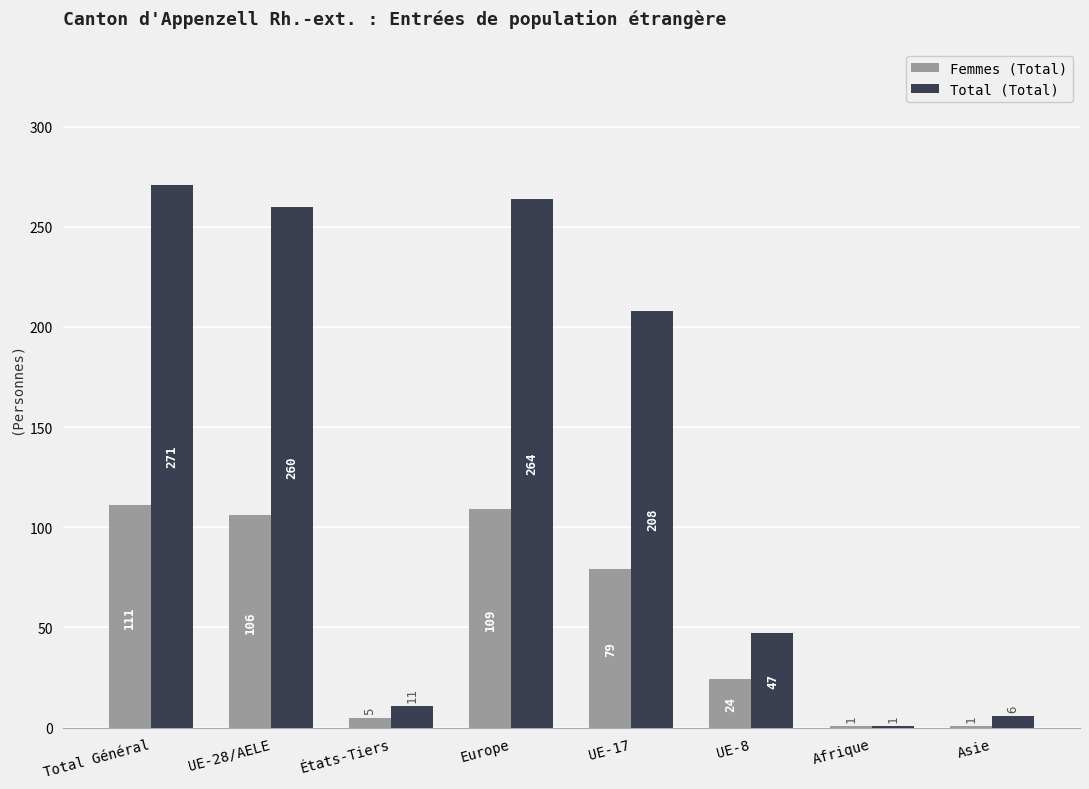

What is the sum of the Total (Total) values at Total Général and UE-17?

479